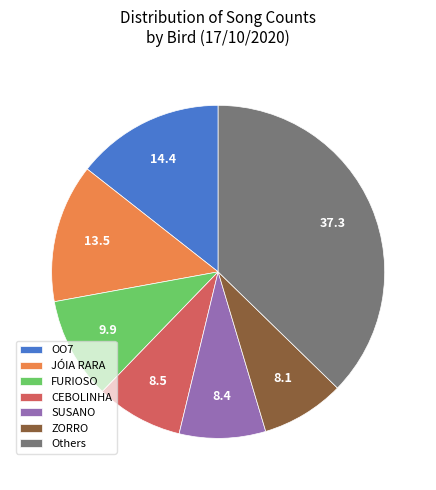

Is it true that JÓIA RARA is 25% of the pie?

False